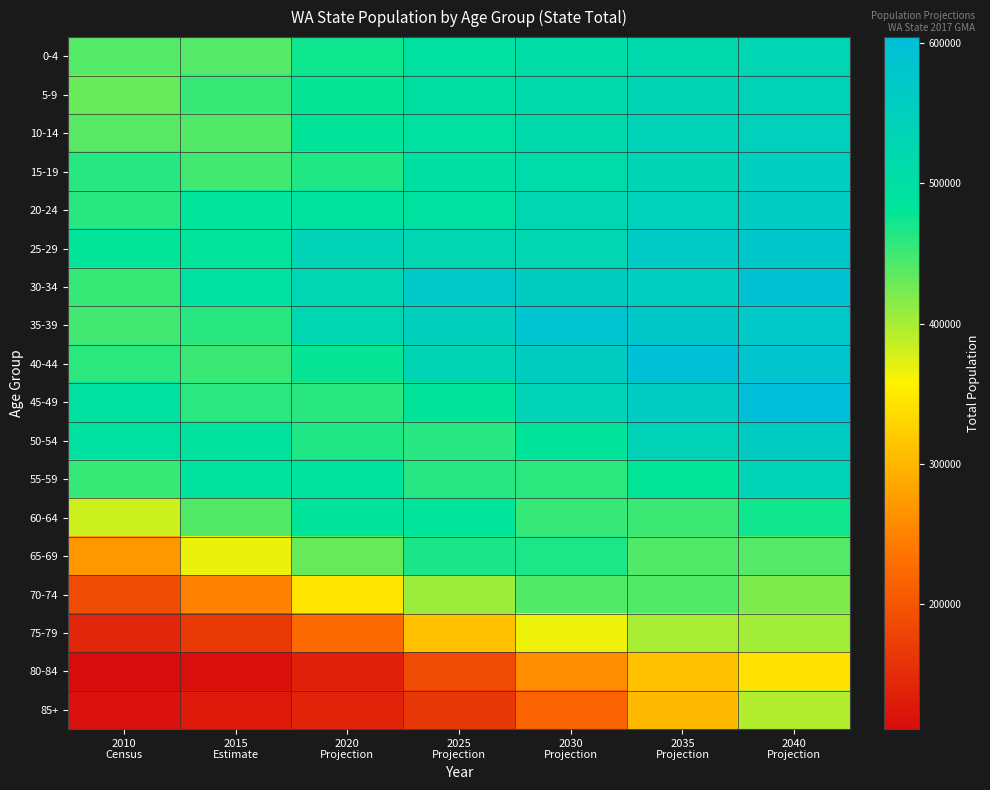

At 2025 Projection, list the series in order from smallest to largest.

85+, 80-84, 75-79, 70-74, 55-59, 50-54, 65-69, 60-64, 45-49, 20-24, 0-4, 10-14, 5-9, 15-19, 25-29, 40-44, 35-39, 30-34